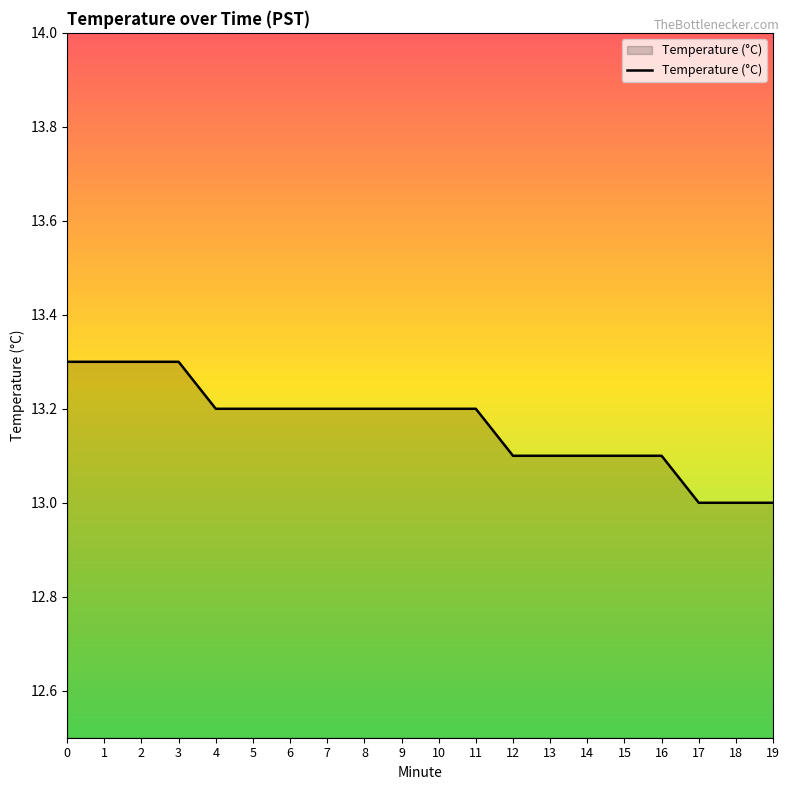

What is the difference between the maximum and minimum values?

0.3